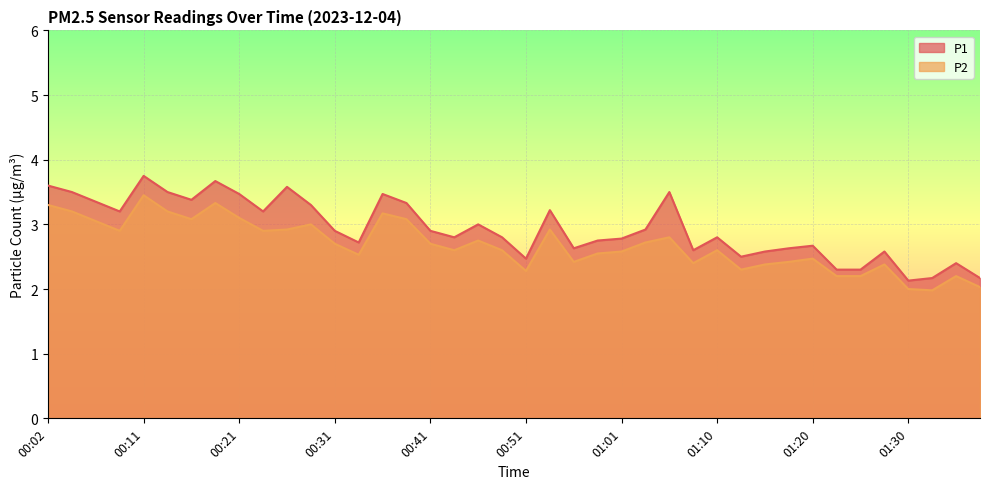

True or false: P1 has a value of 3.8 at 01:08.

False